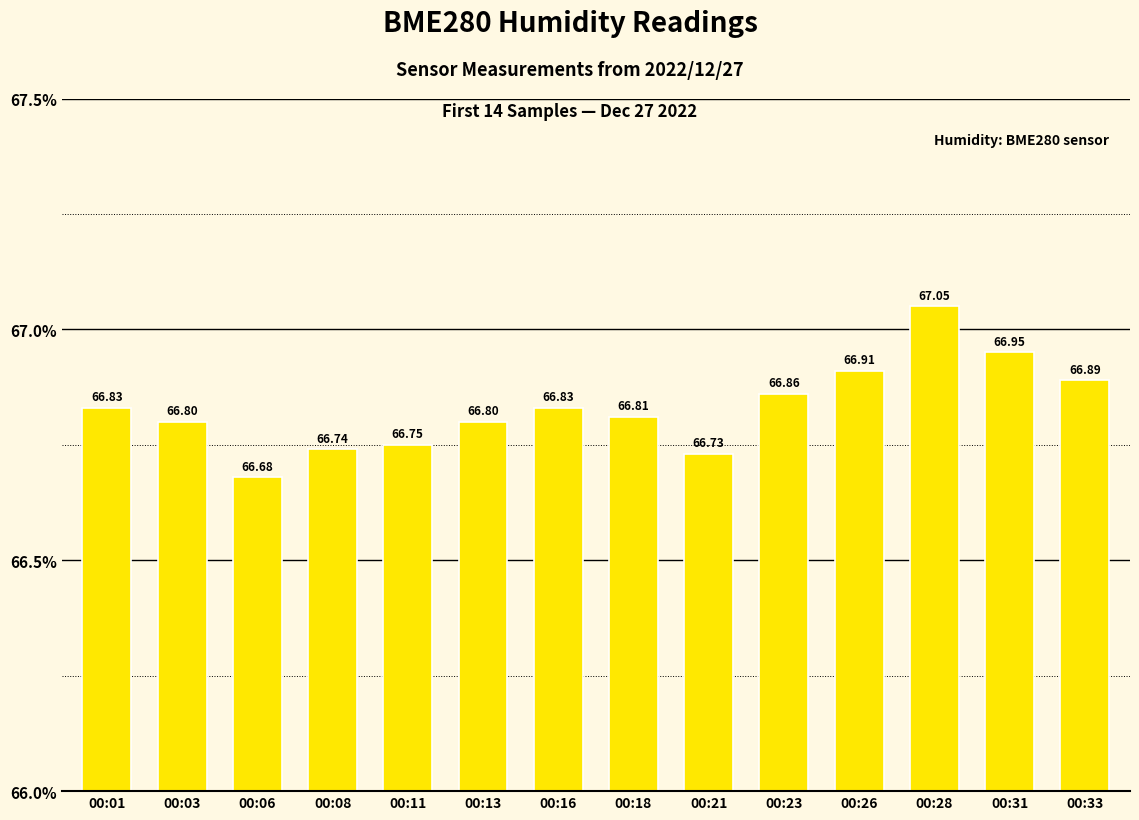

True or false: the data shows 67.0 at 00:31.

True